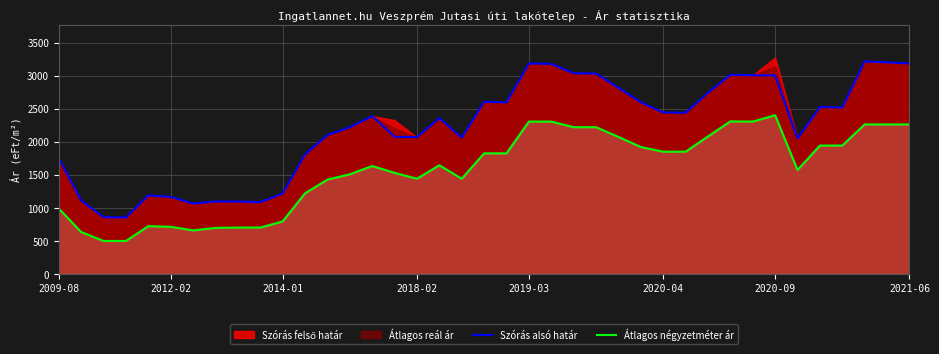

True or false: Átlagos négyzetméter ár and Szórás alsó határ cross at least once.

False